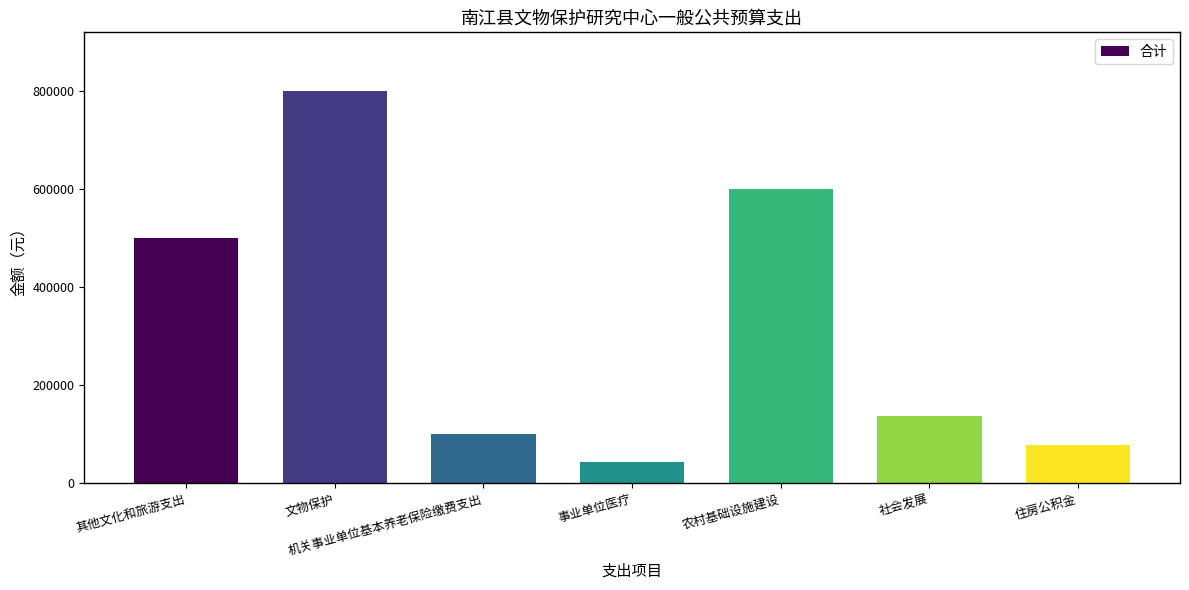

What is the label of the 3rd bar from the left?

机关事业单位基本养老保险缴费支出